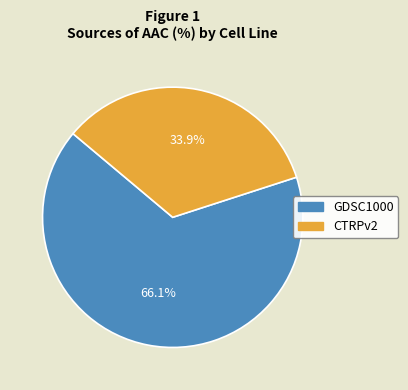

How many segments does this pie chart have?

2